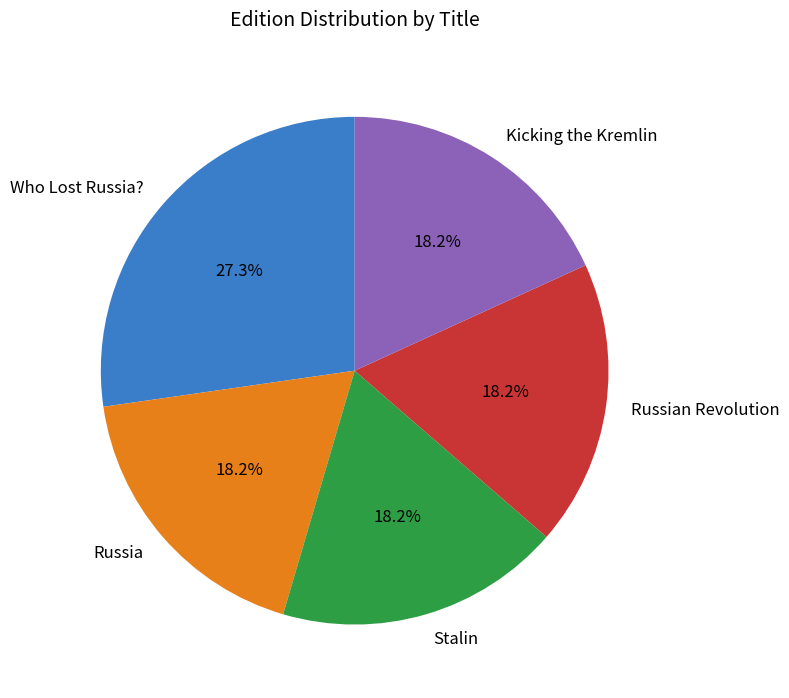

What is the ratio of the value at Russian Revolution to the value at Kicking the Kremlin?

1.0